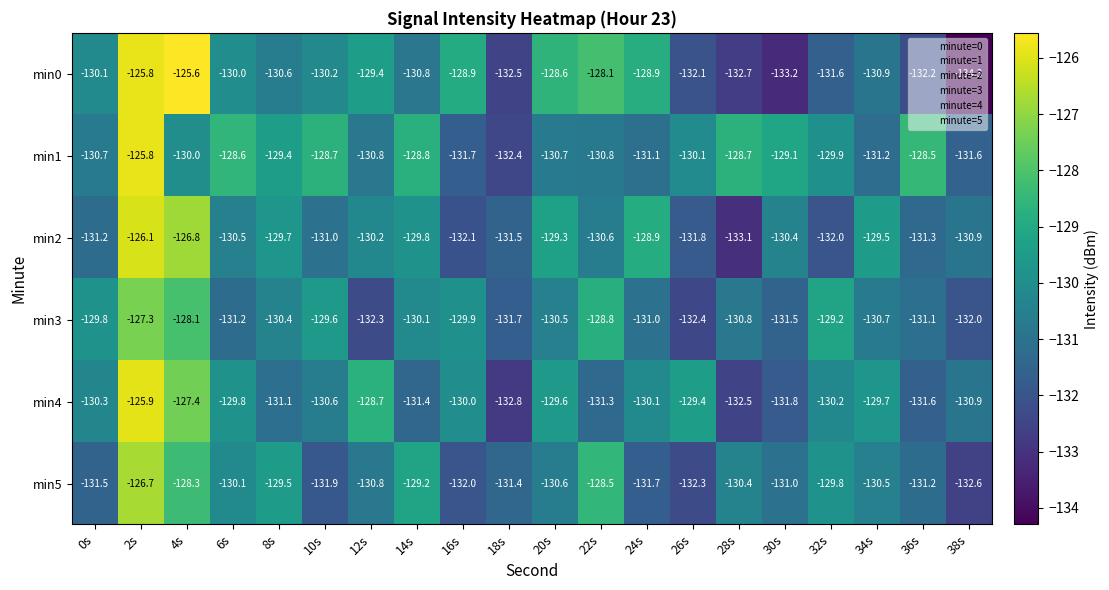

At which label is min5 closest to -129?

14s